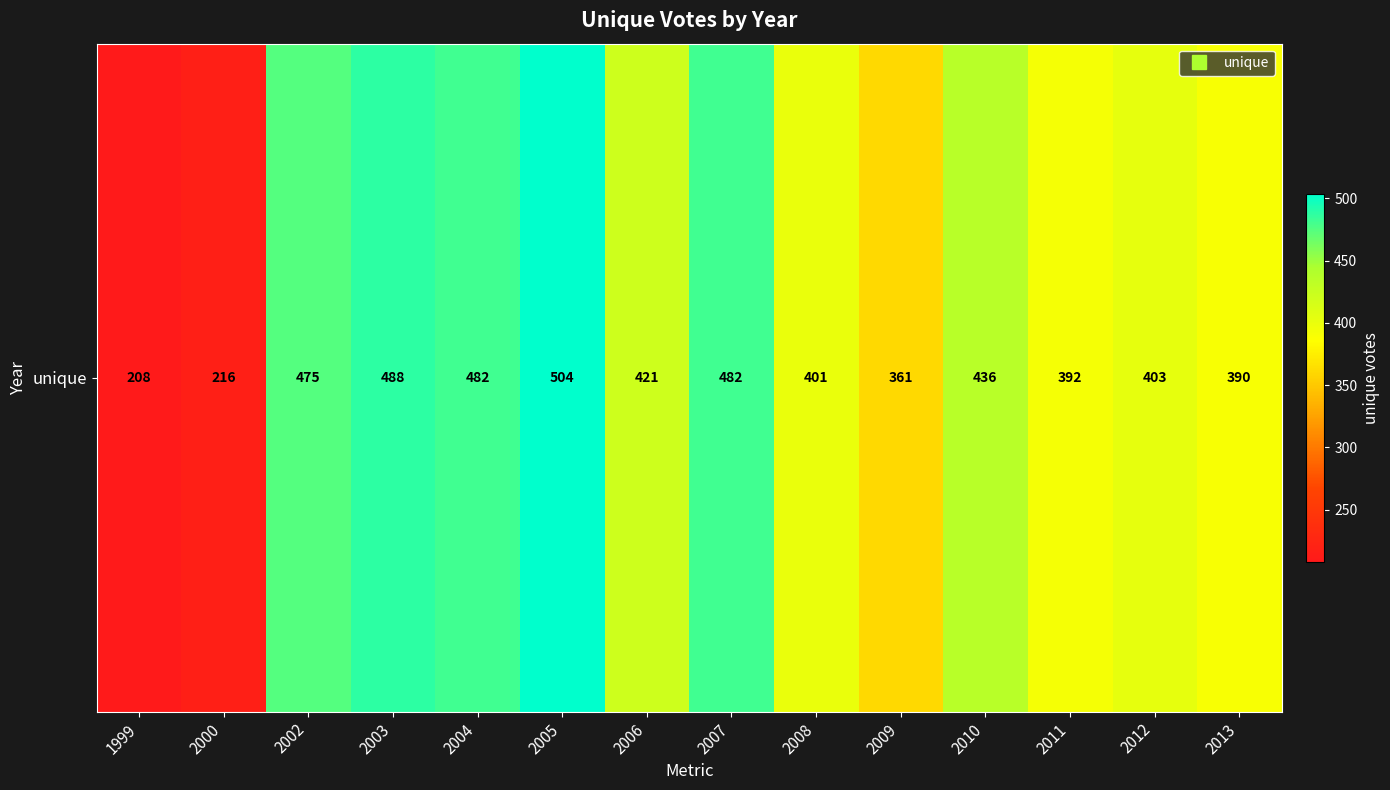

What is the minimum value shown in the chart?

208